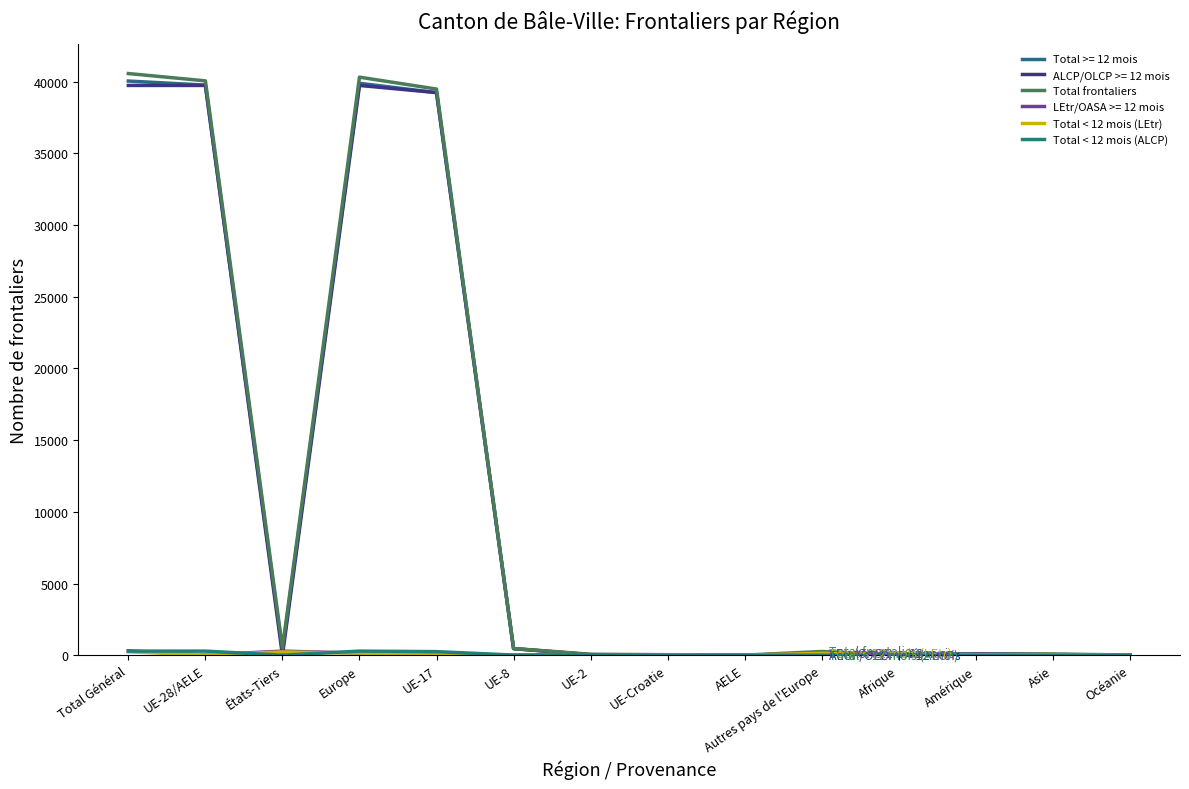

What is the label of the 3rd point from the left?

États-Tiers